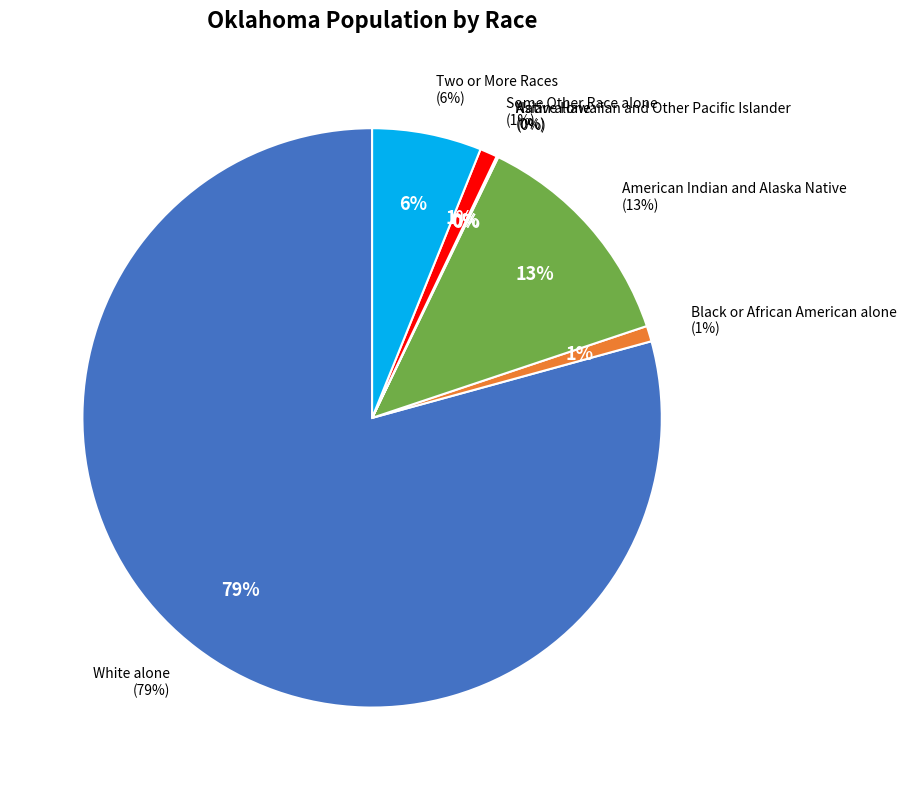

What is the total percentage of American Indian and Alaska Native and White alone?

92.0%